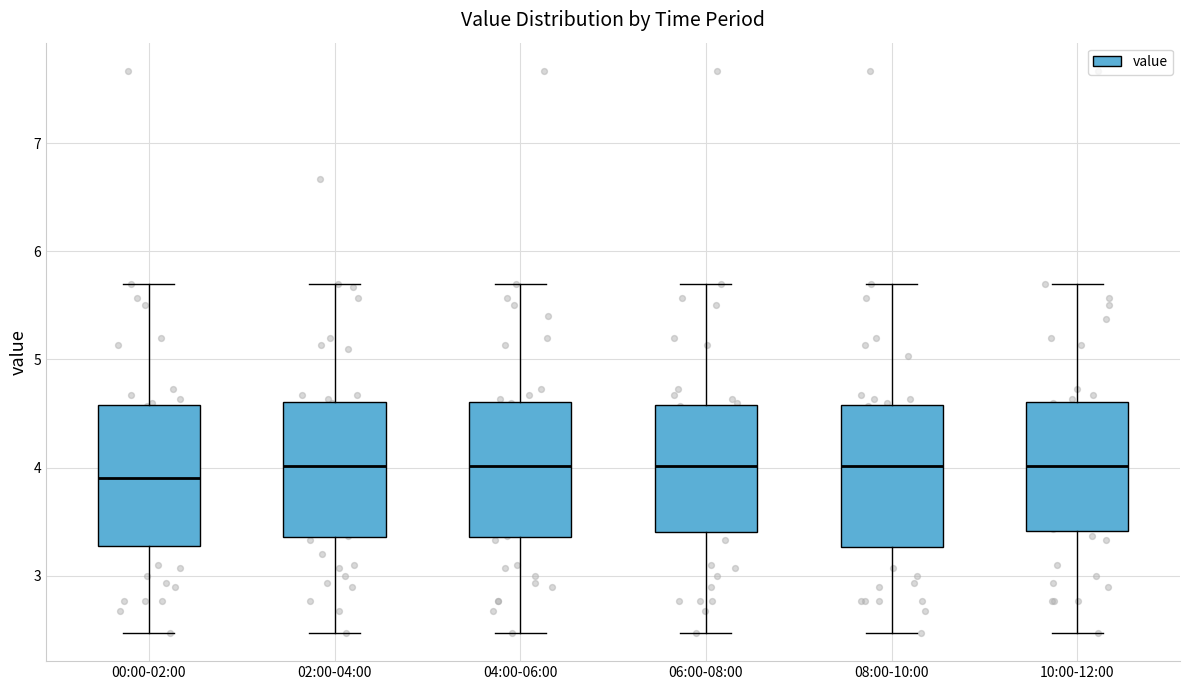

Where does the upper whisker of the box for 00:00-02:00 end on the y-axis? The values are not printed on the chart, so give them approximately, as read against the axis.

5.7